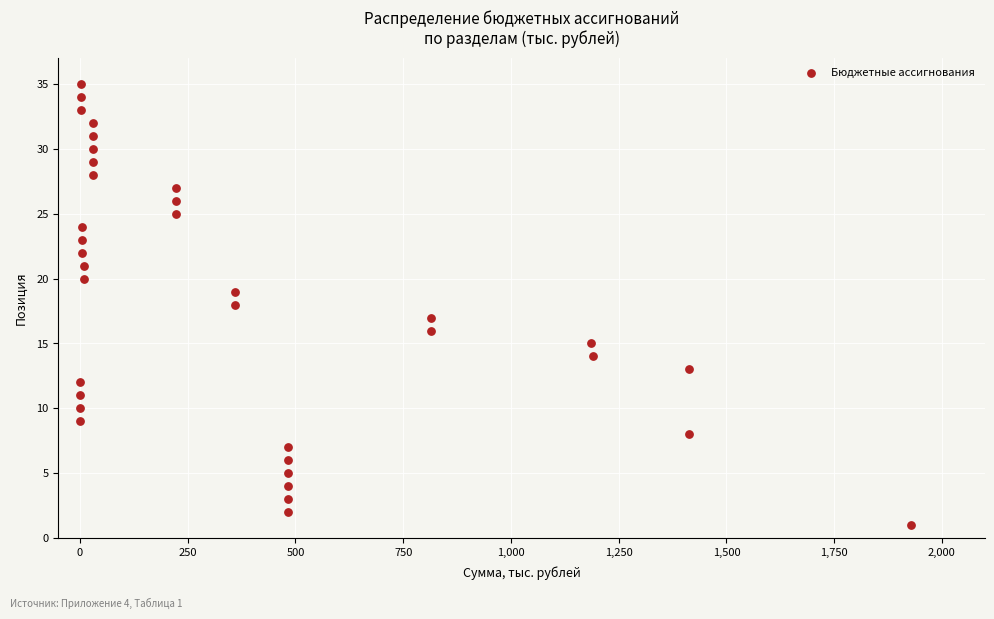

What is the range of Y values (max minus min)?

34